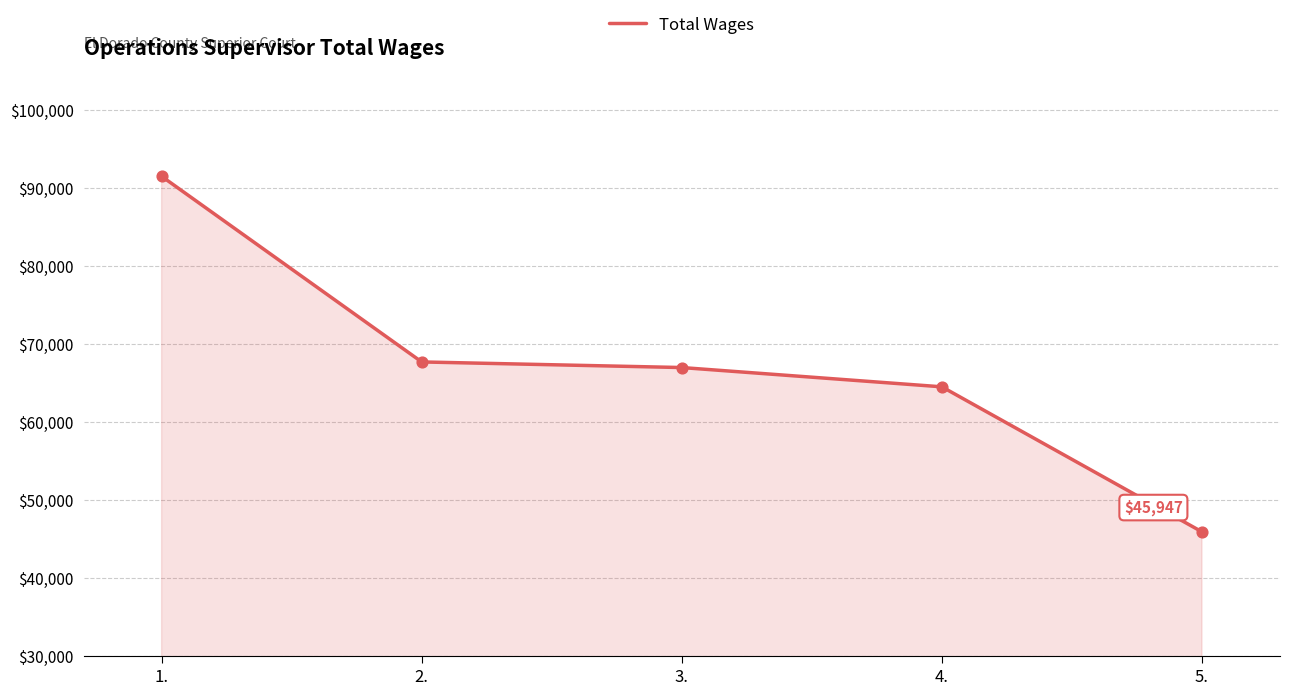

What is the ratio of the value at 2. to the value at 4.?

1.0